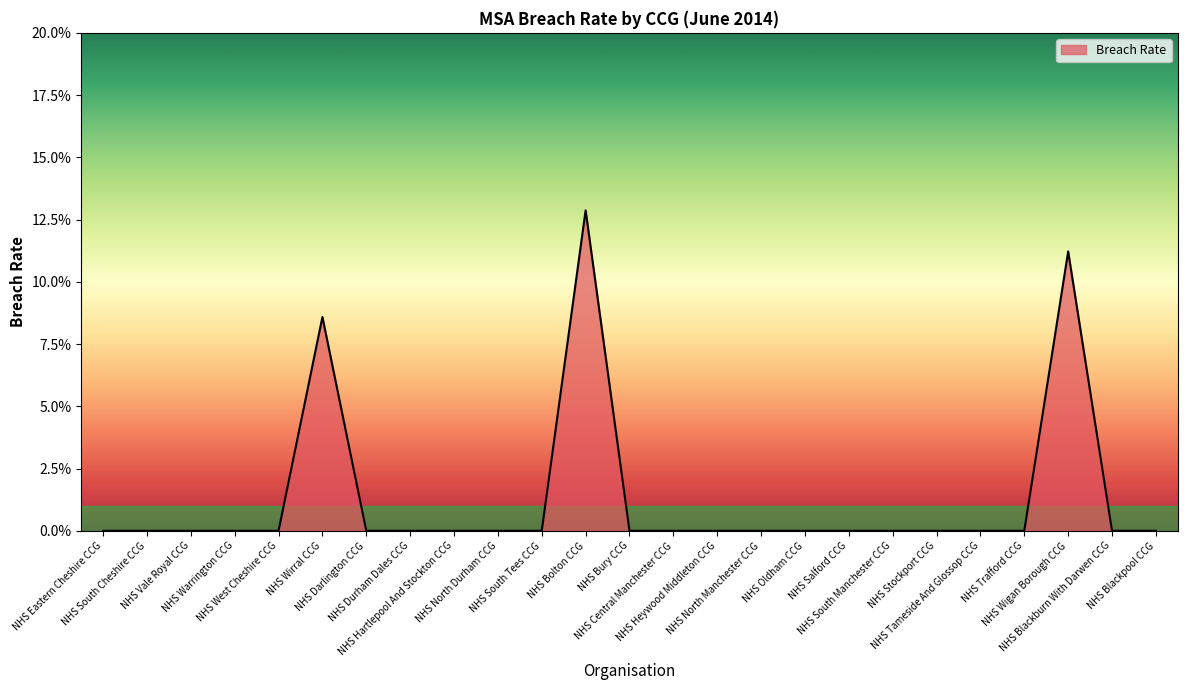

Does the chart display data point markers on the line(s)?

No